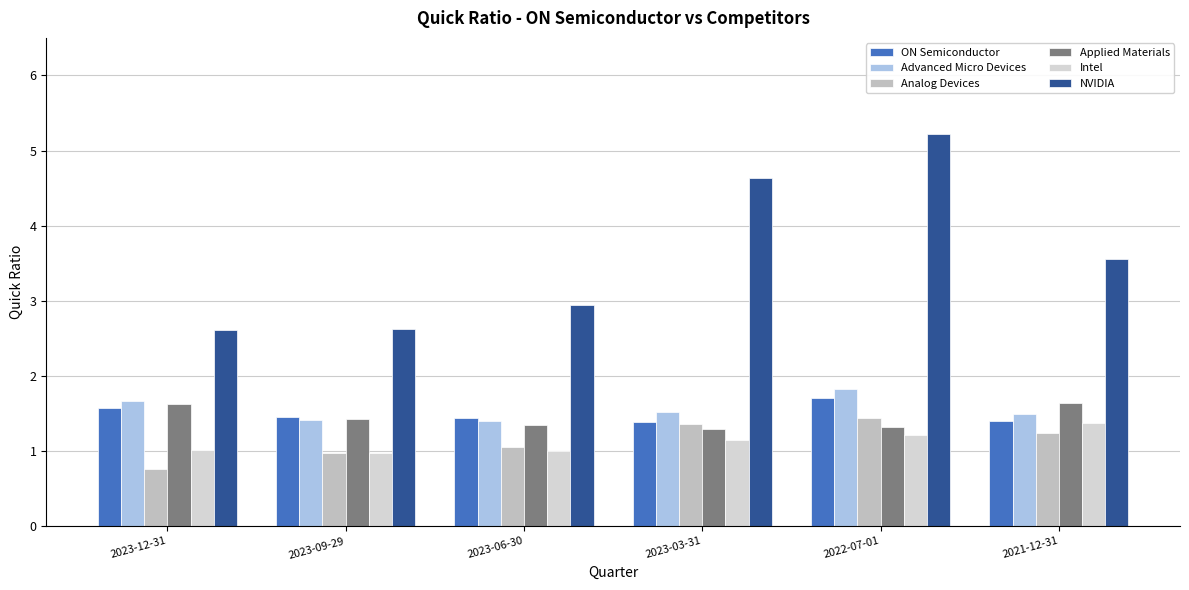

Between 2023-09-29 and 2022-07-01, which series saw the biggest shift?

NVIDIA